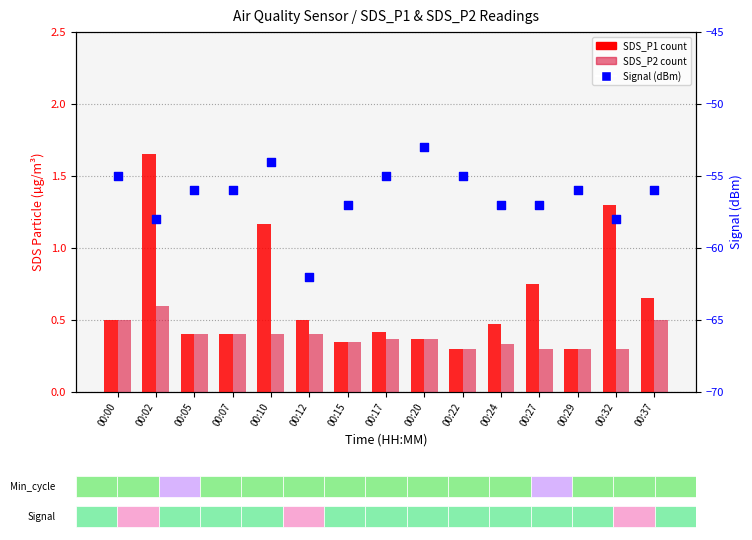

At which category is the sum across all series the highest?

00:20